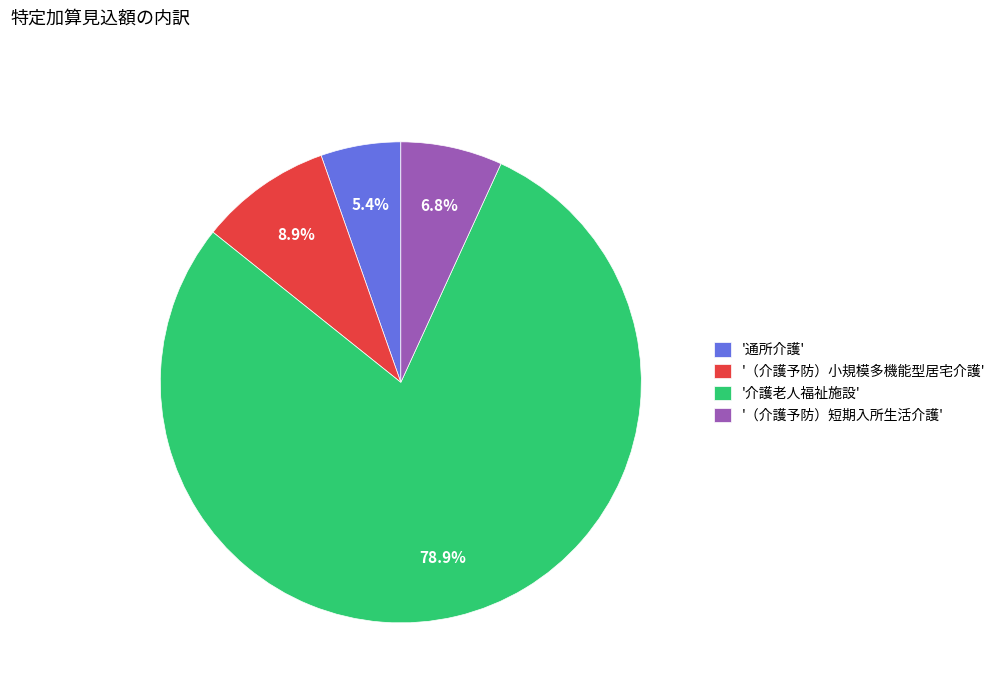

What is the majority slice?

'介護老人福祉施設'